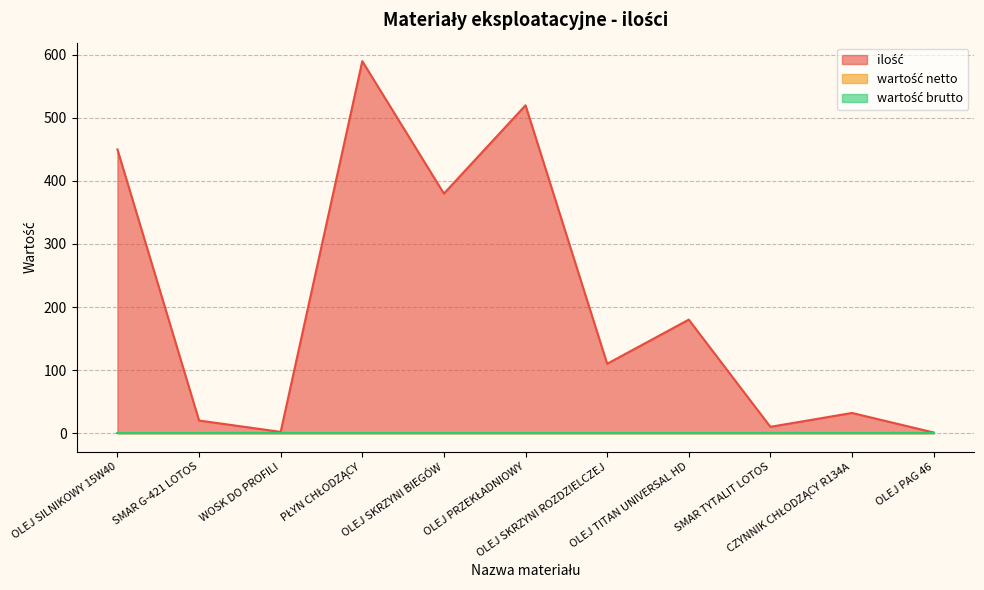

True or false: wartość brutto and ilość intersect in this chart.

False